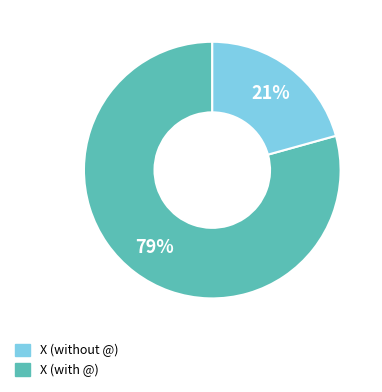

Is there any slice that represents more than half of the pie?

Yes